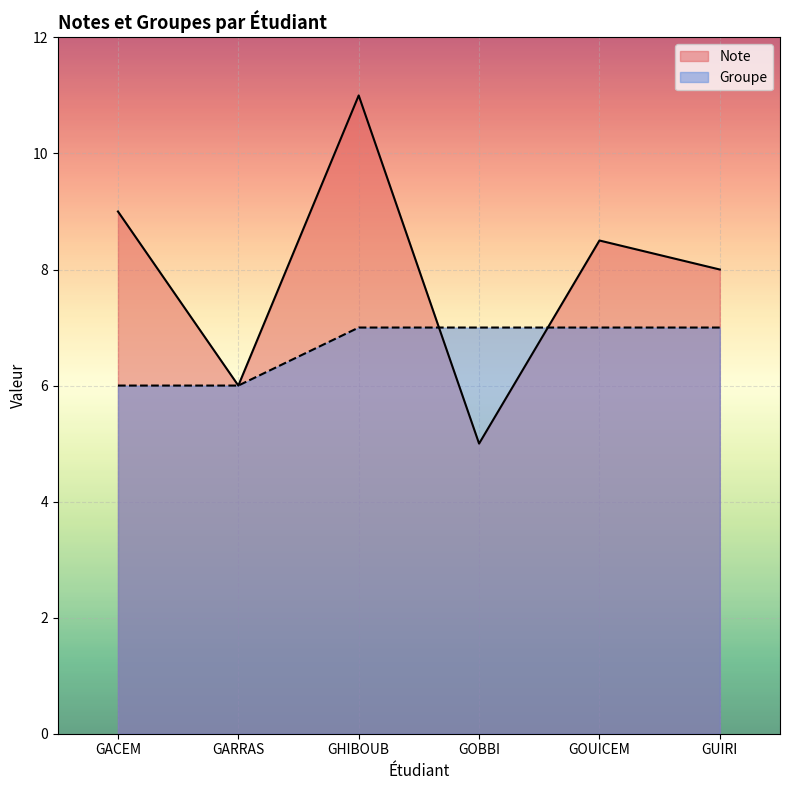

After their last crossing, which series has the higher values: Groupe or Note?

Note